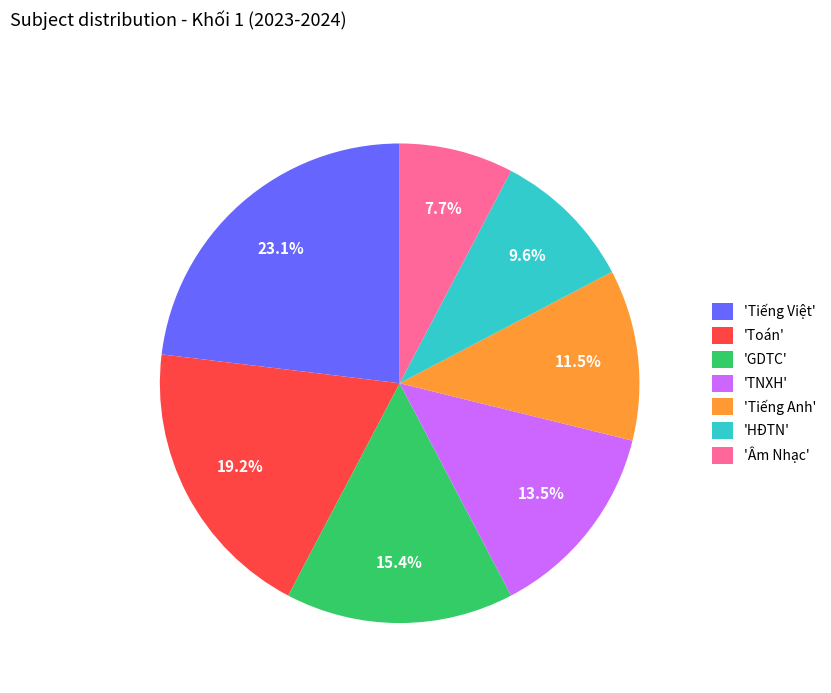

How many segments does this pie chart have?

7